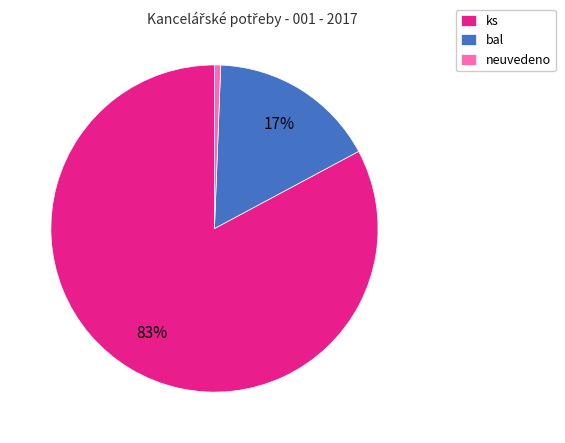

What is the largest slice in the pie chart?

ks